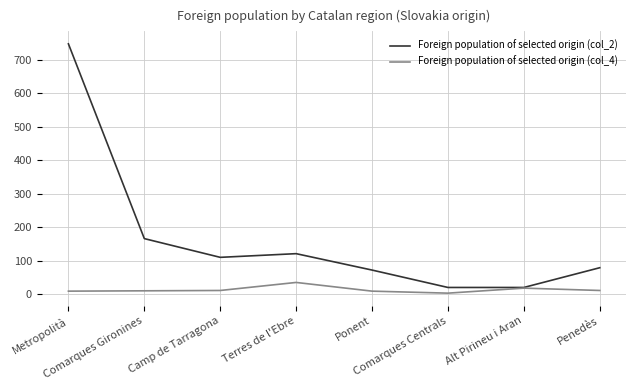

What is the lowest value of the Foreign population of selected origin (col_2) series?

20